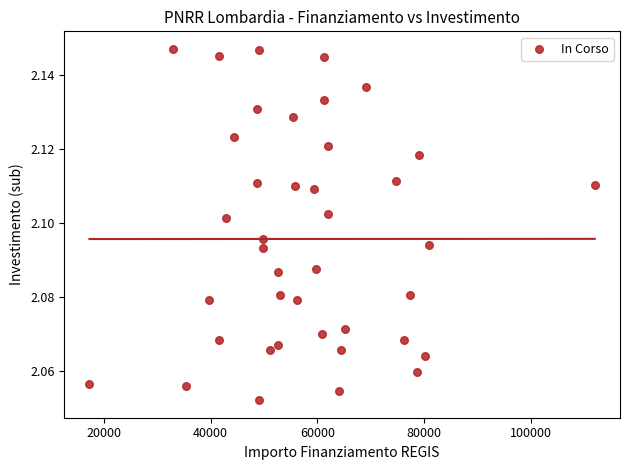

What is the range of X values (max minus min)?

94665.7